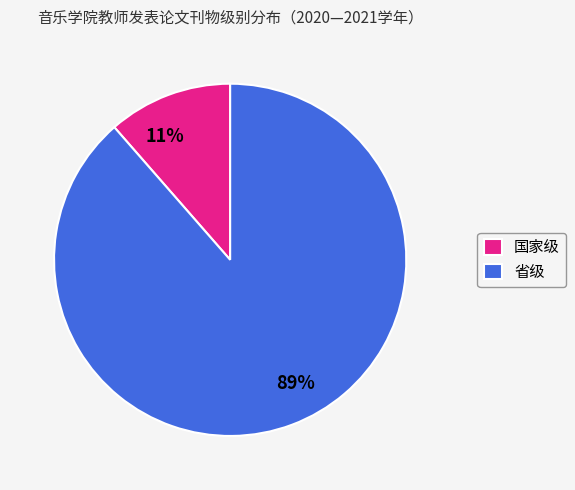

What is the smallest slice in the pie chart?

国家级